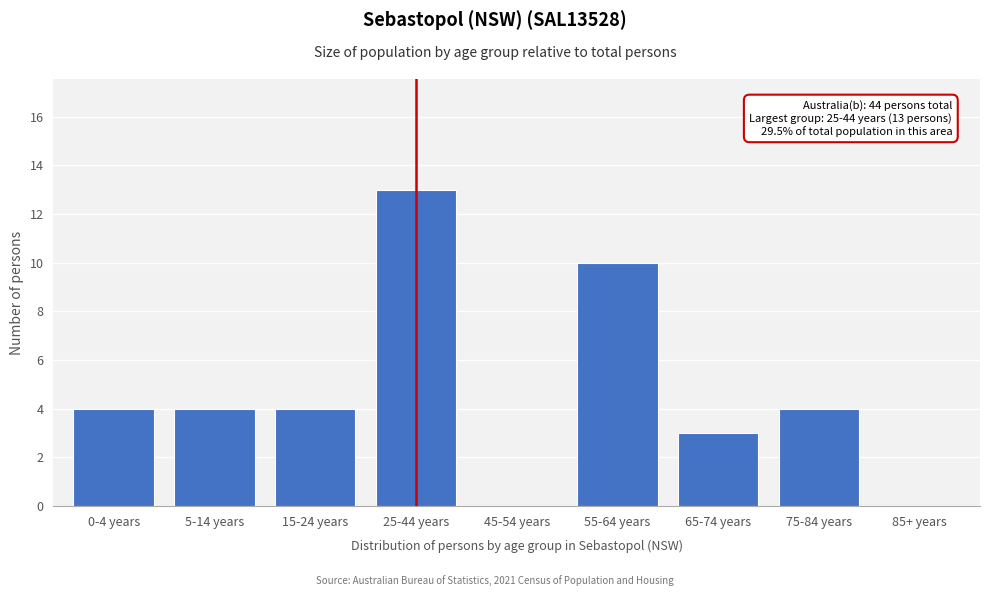

What is the sum of the values at 55-64 years and 65-74 years?

13